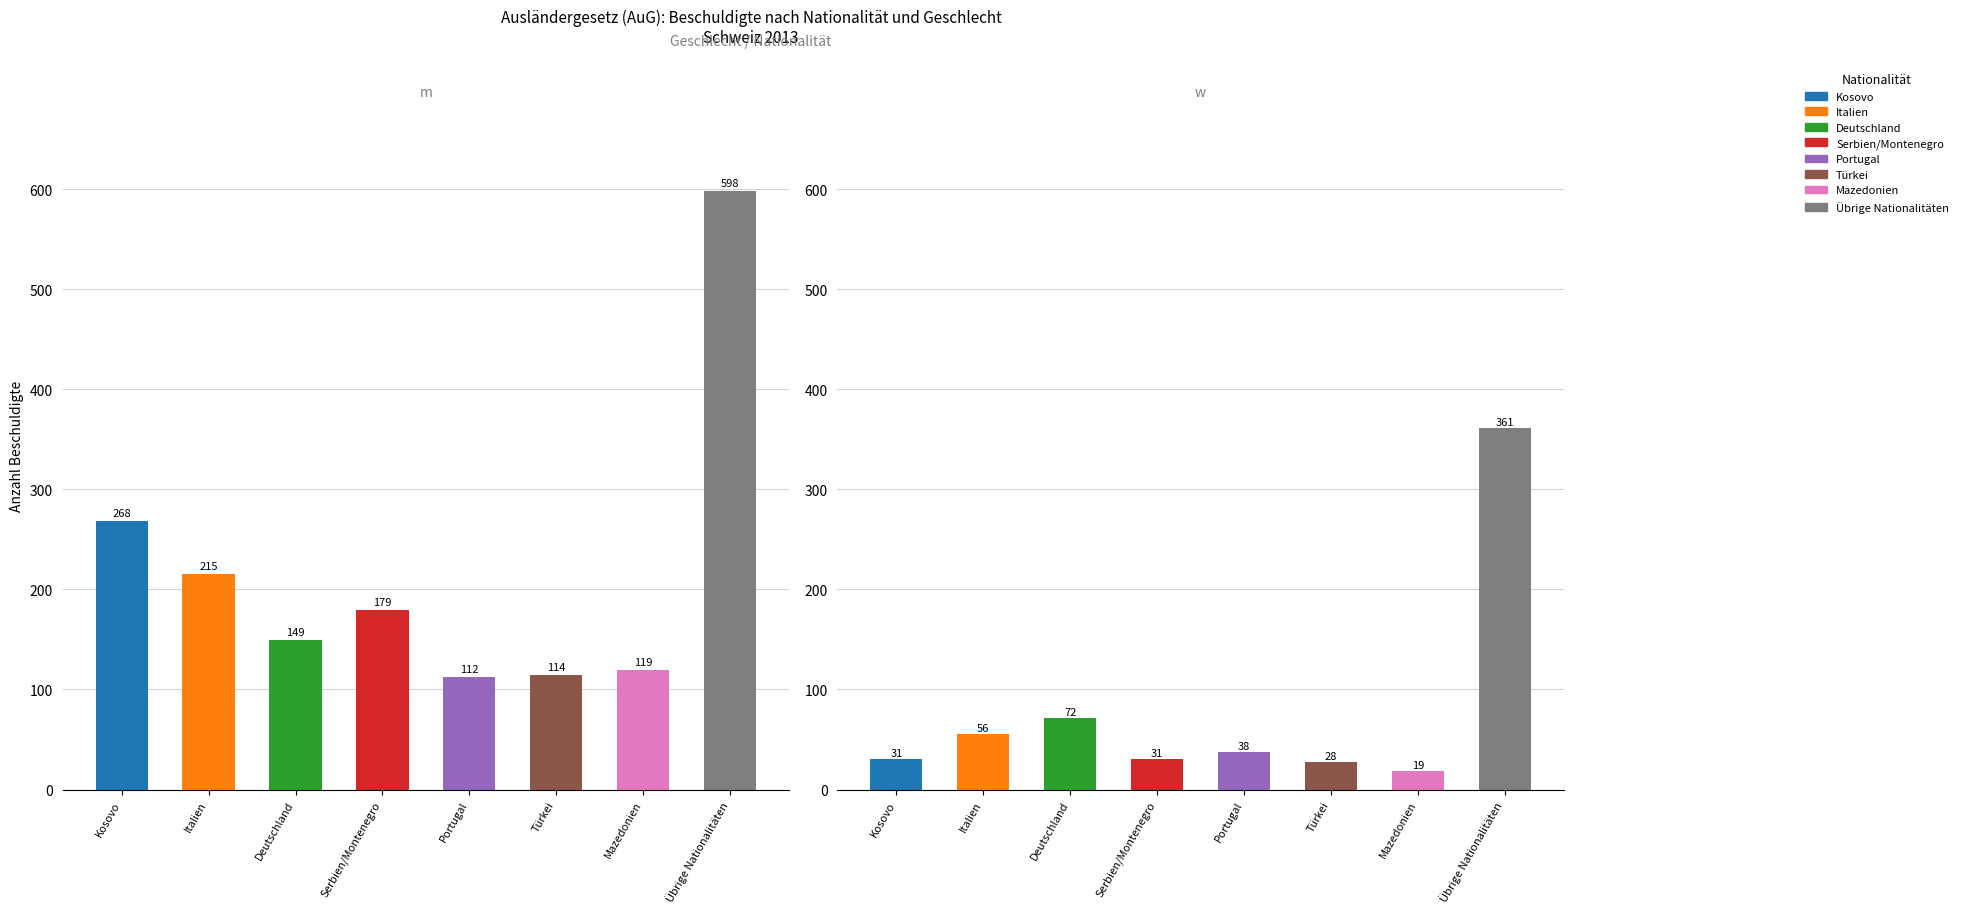

At which label does w_Total first exceed 38?

Italien